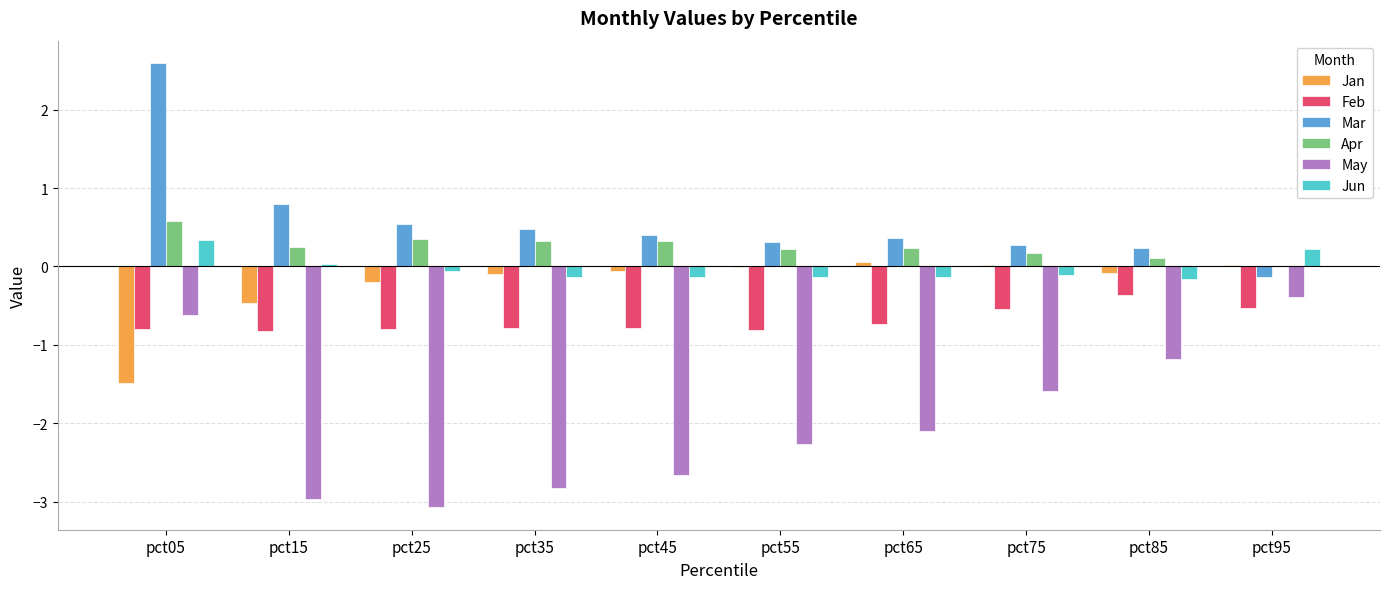

Read the Apr value at pct15.

0.2